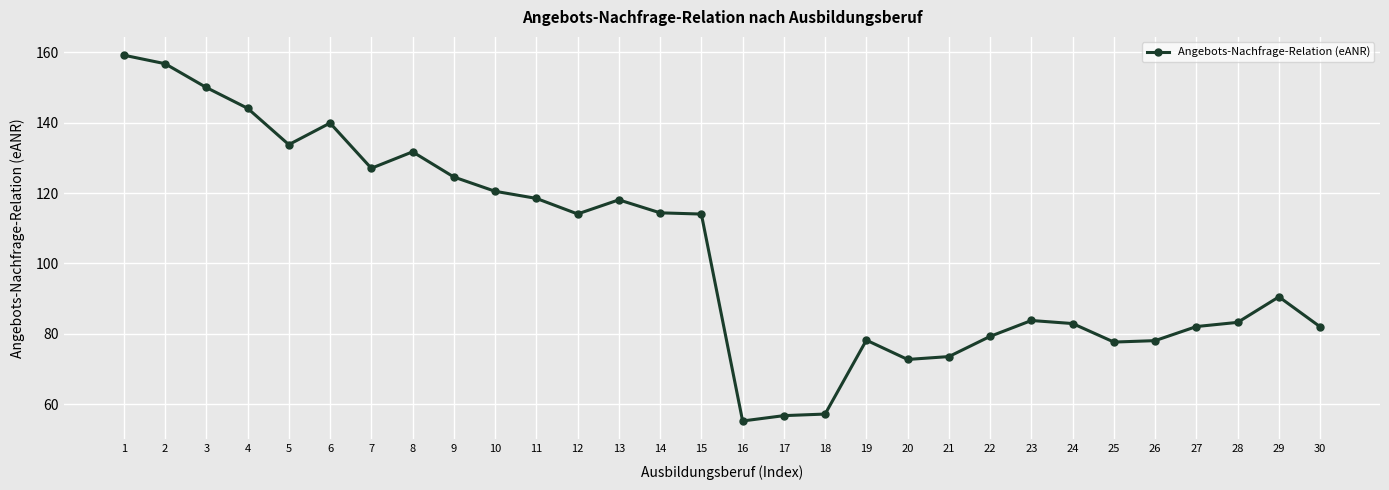

True or false: there are more than 1 points higher than both neighbors.

True